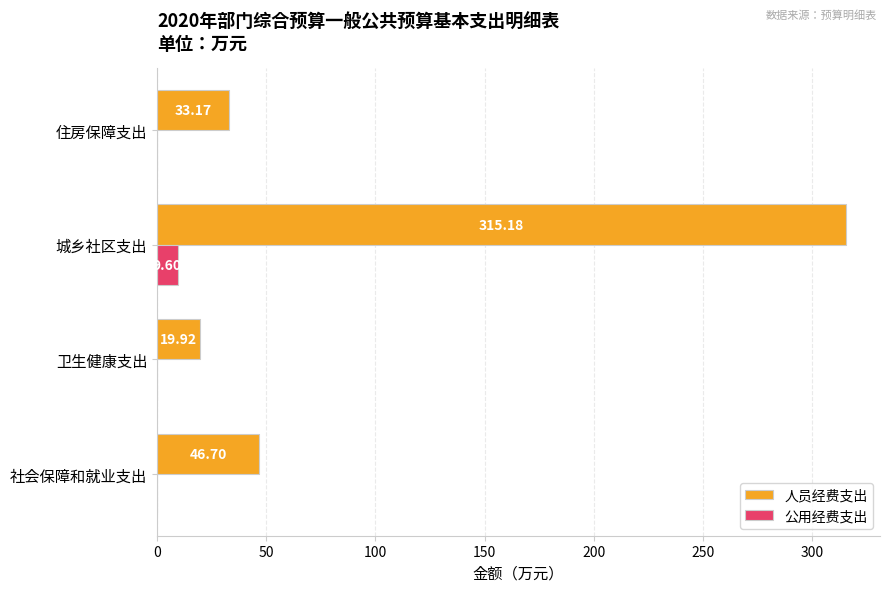

What is the highest value of the 公用经费支出 series?

9.6